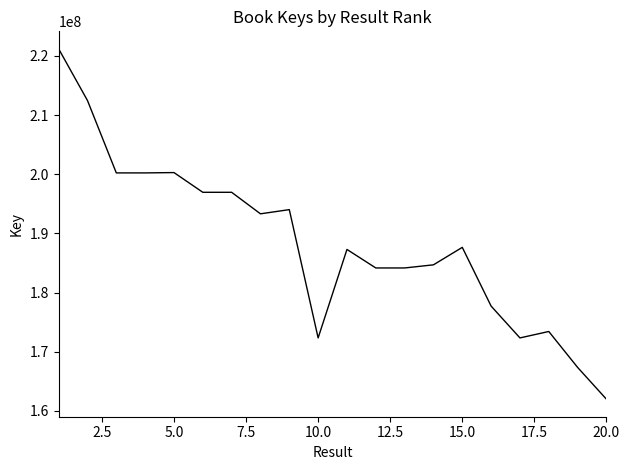

What is the difference between the maximum and minimum values?

59228065